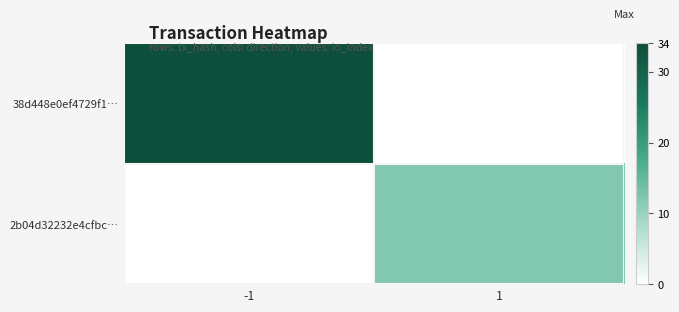

Which category has the lowest value across all series?

1